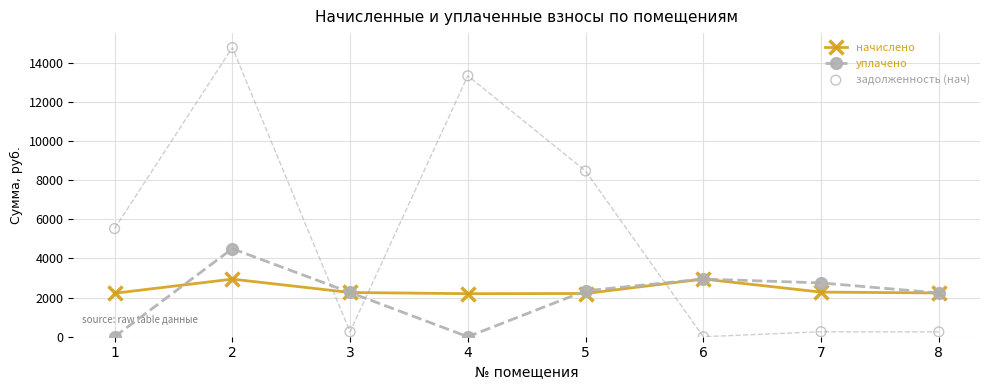

At how many categories does at least one series exceed 5971?

3